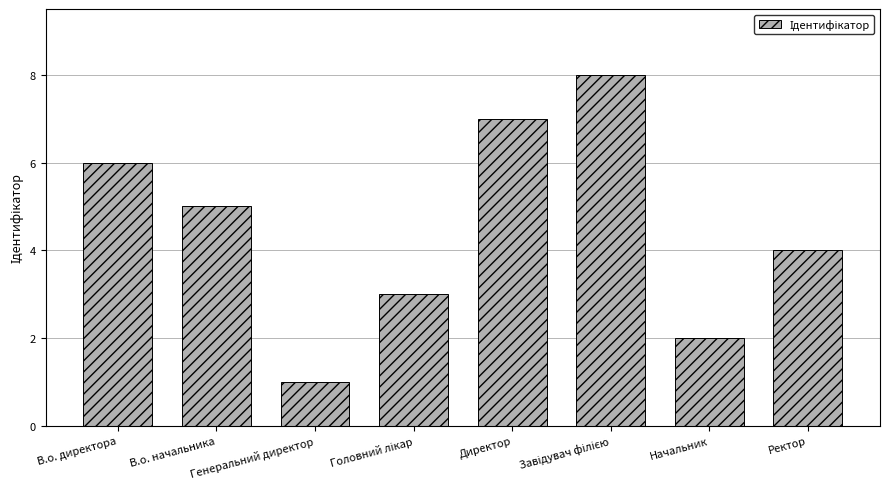

How many values are below 5?

4